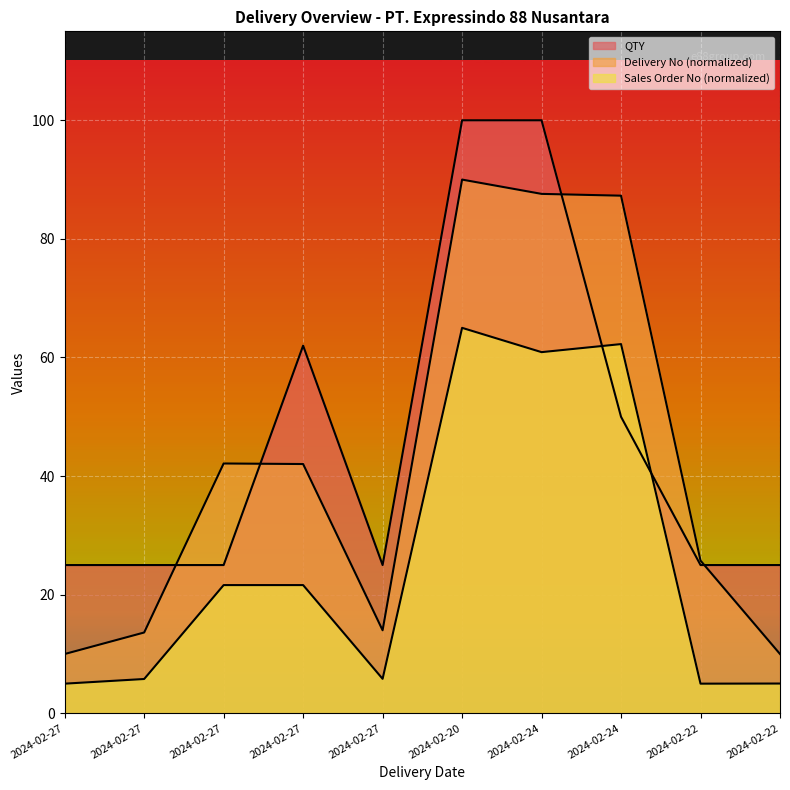

How many lines are shown in the chart?

3